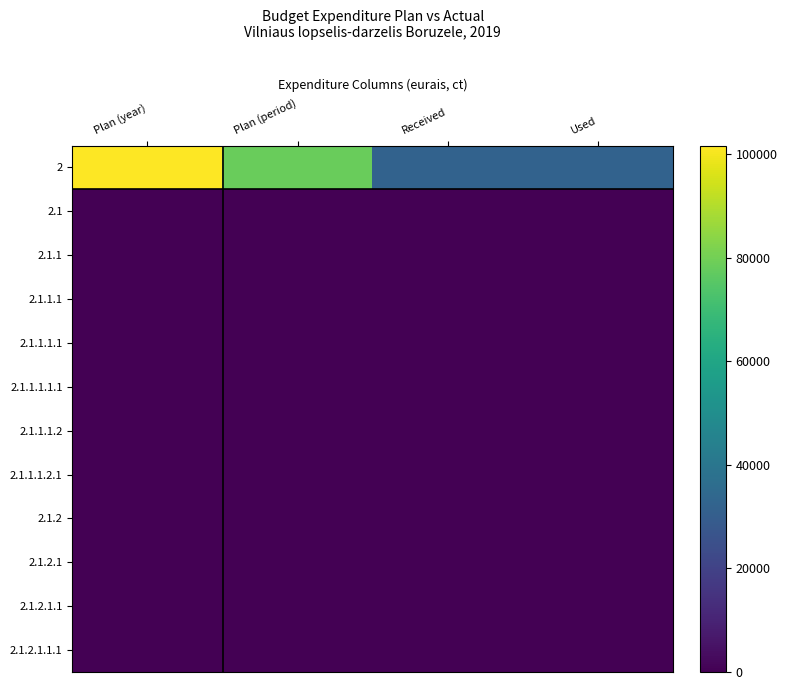

Which has a higher value, Plan (period) or Plan (year)?

Plan (year)